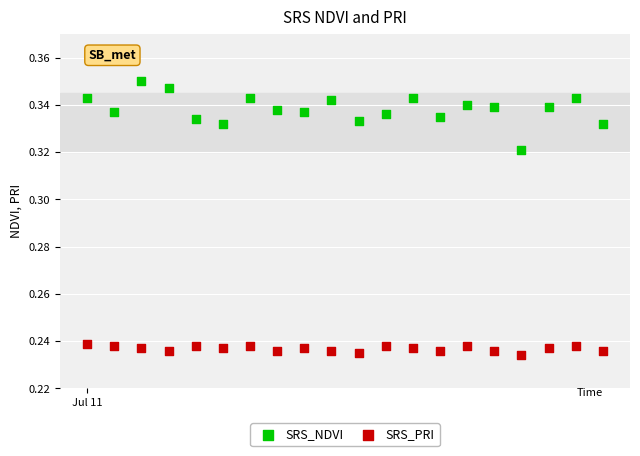

Which series contains the lowest Y value?

SRS_PRI